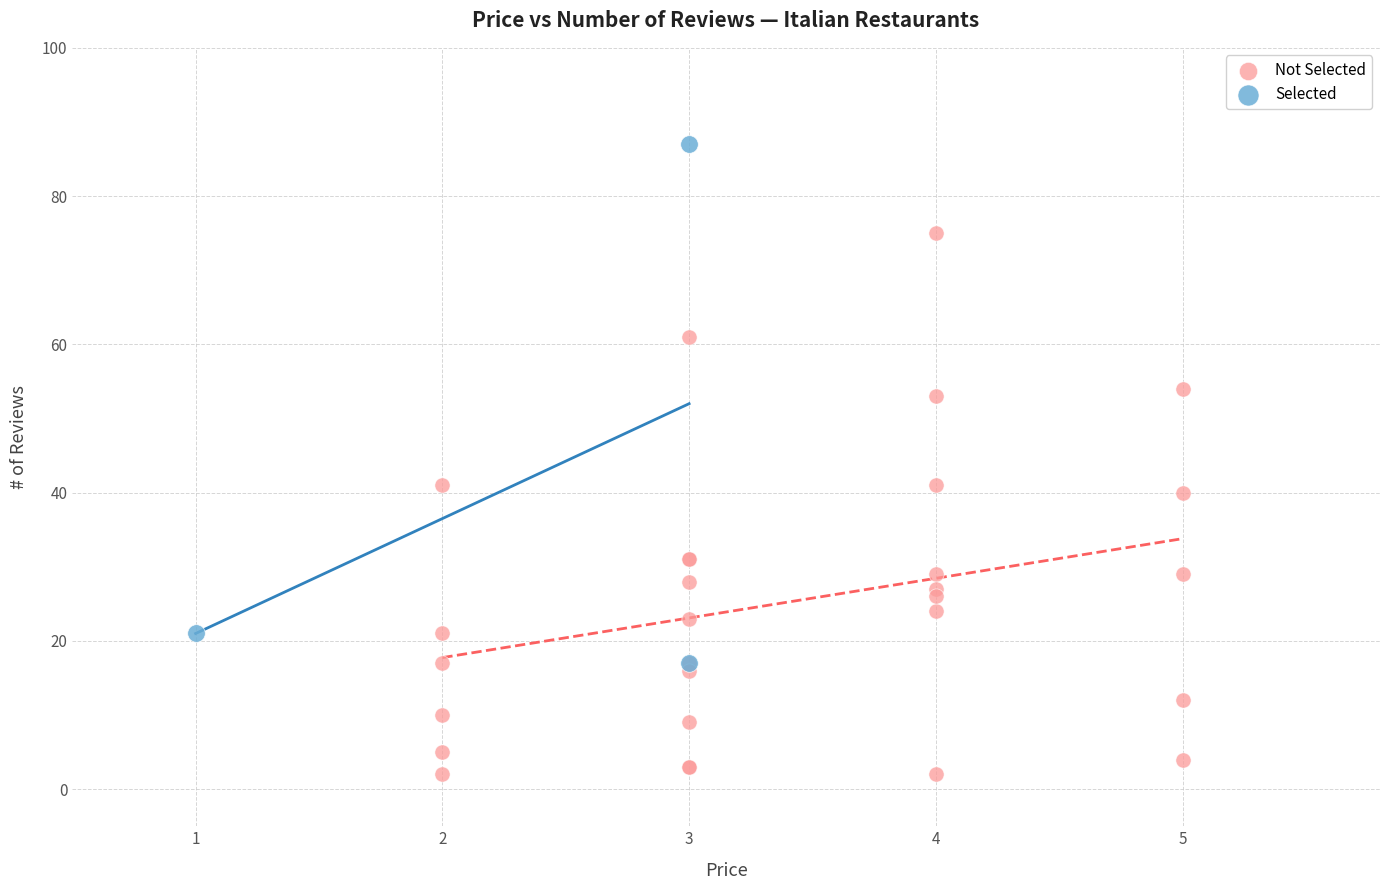

Which series has the widest spread of Y values?

Not Selected